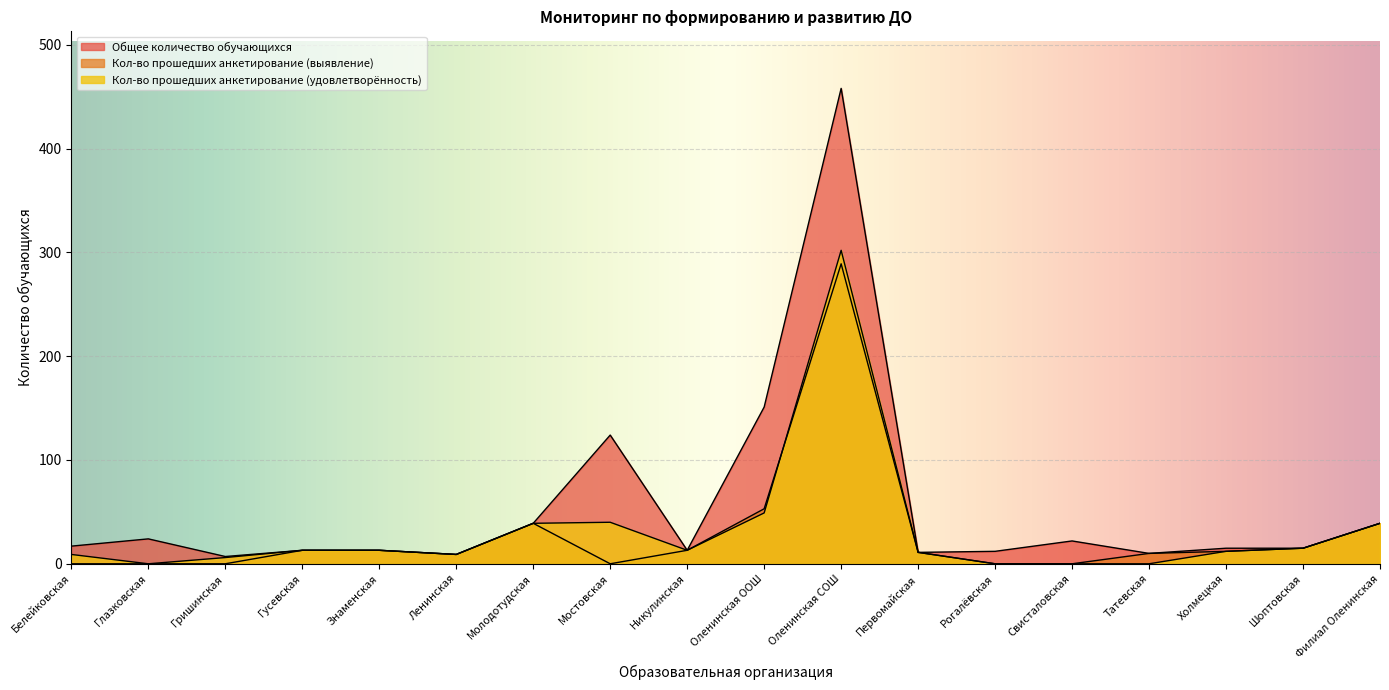

The Кол-во прошедших анкетирование (выявление) series shows 15 at Шоптовская. True or false?

True